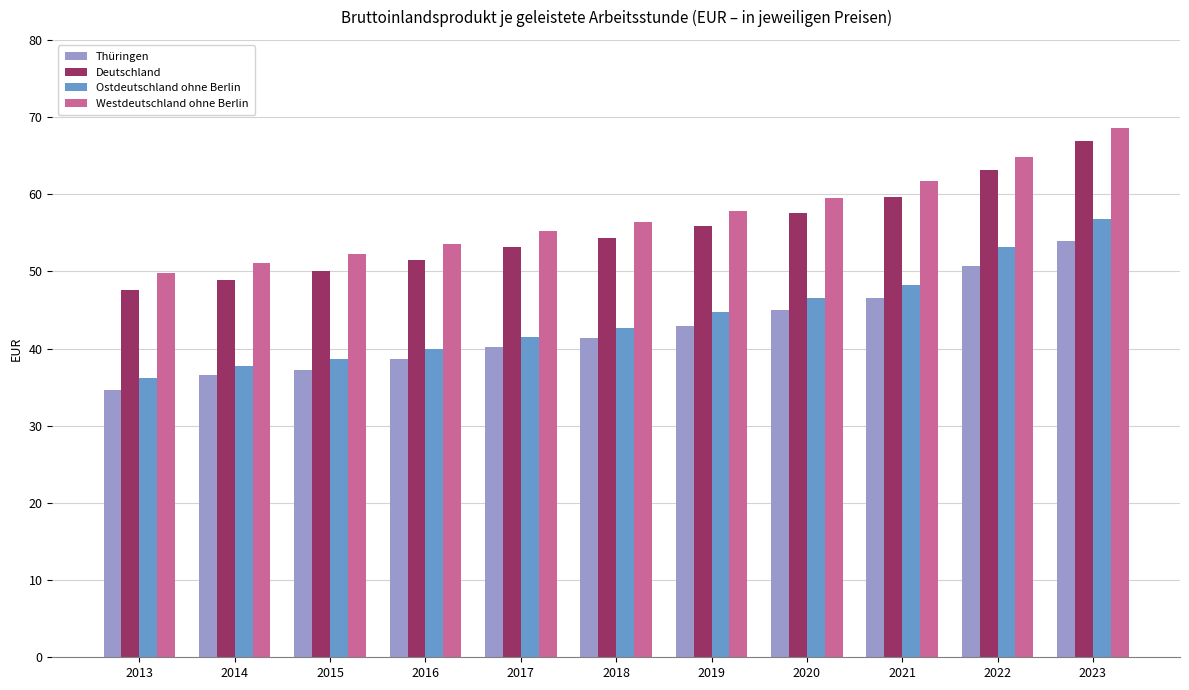

What is the average value of the Ostdeutschland ohne Berlin series?

44.2